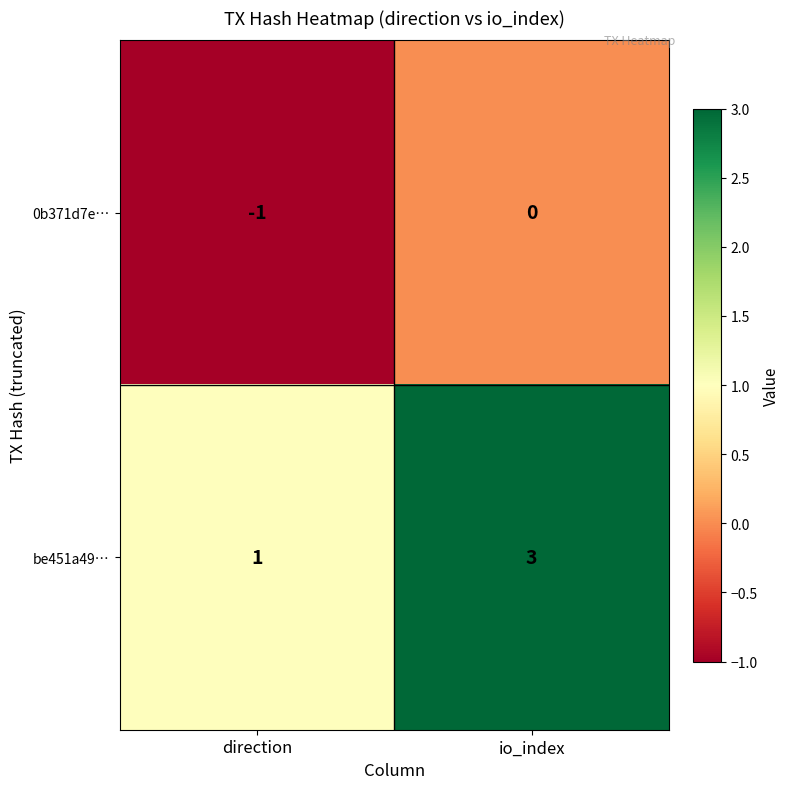

At io_index, list the series in order from smallest to largest.

0b371d7e…, be451a49…